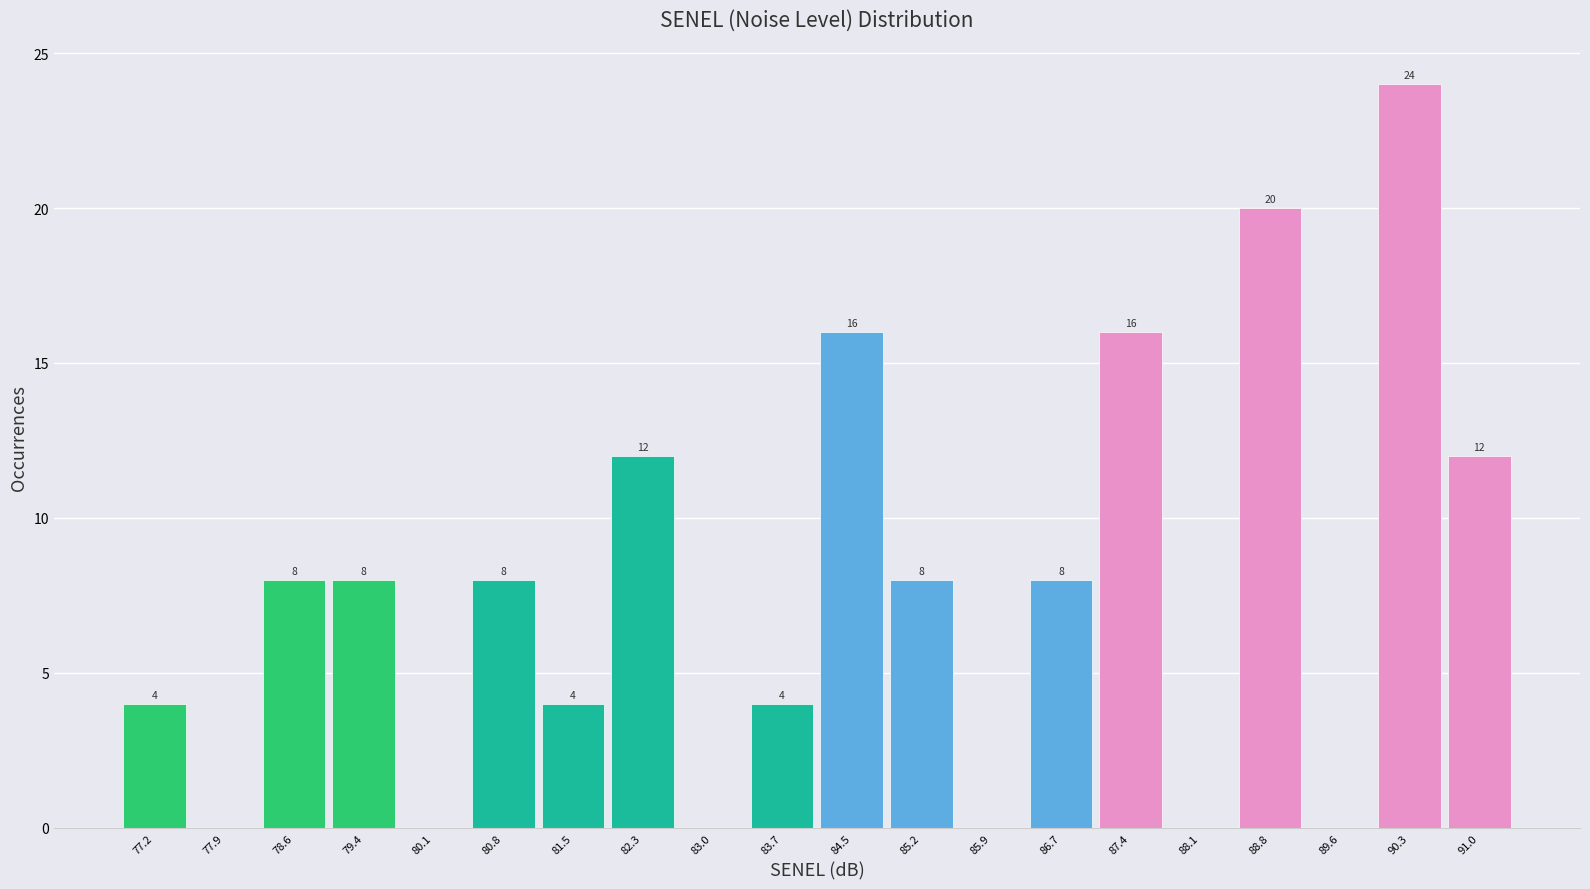

Which range on the x-axis has the tallest bar?

89.94 to 90.67